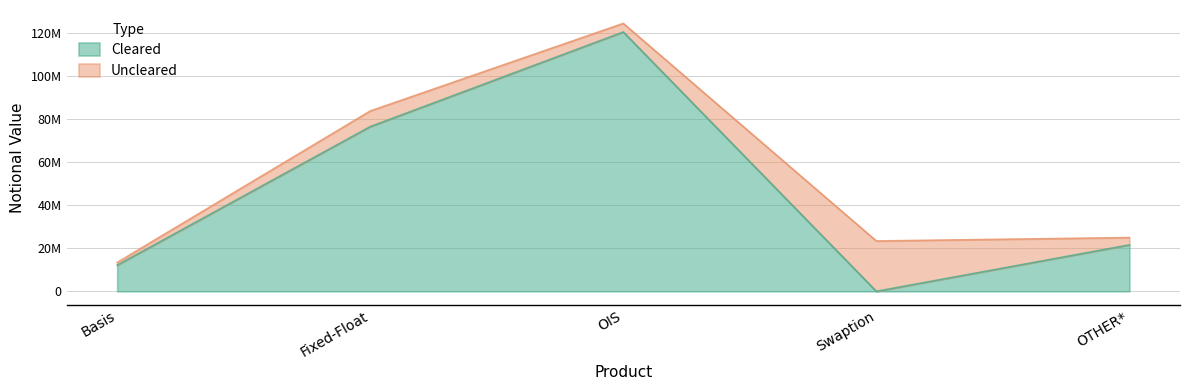

What is the change in value from Fixed-Float to OIS?

+43883125